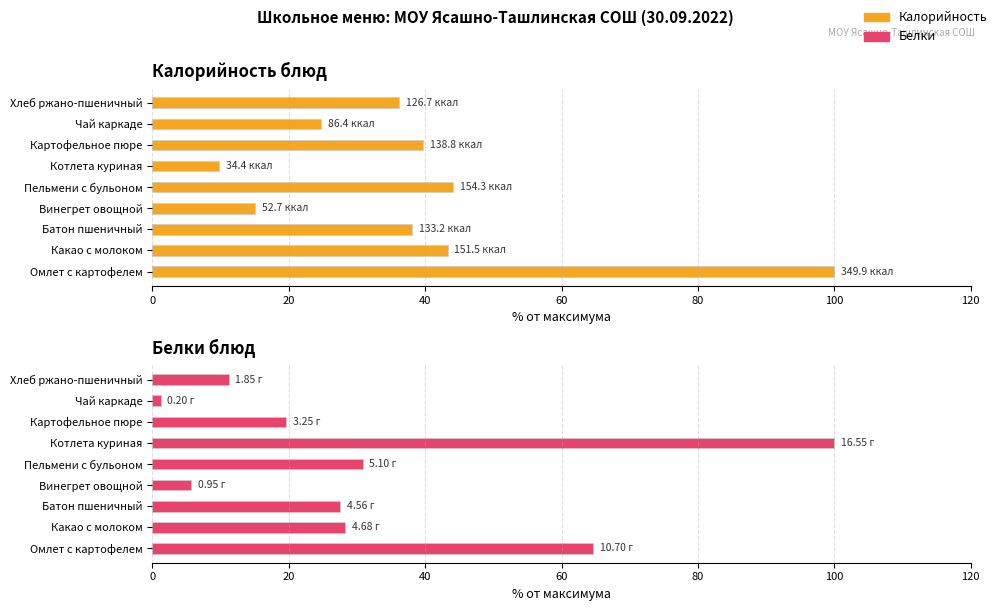

Which series changed the most between Омлет с картофелем and Котлета куриная?

Калорийность